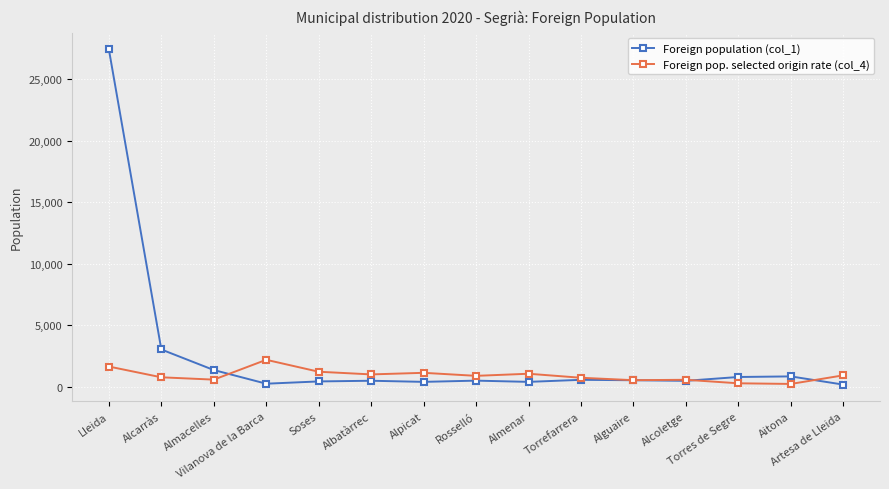

What is the greatest value displayed?

27400